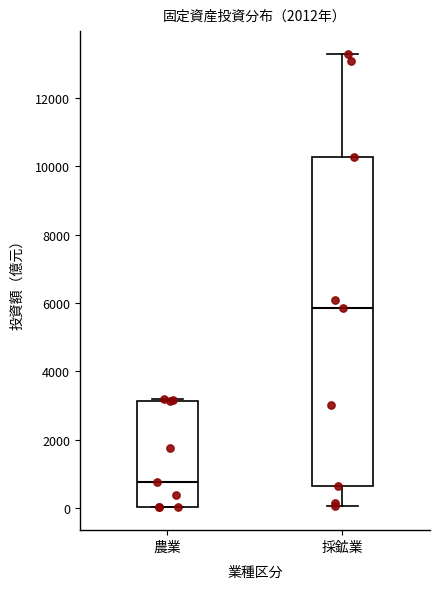

Comparing the boxes themselves (not the whiskers), which one is the tallest?

採鉱業